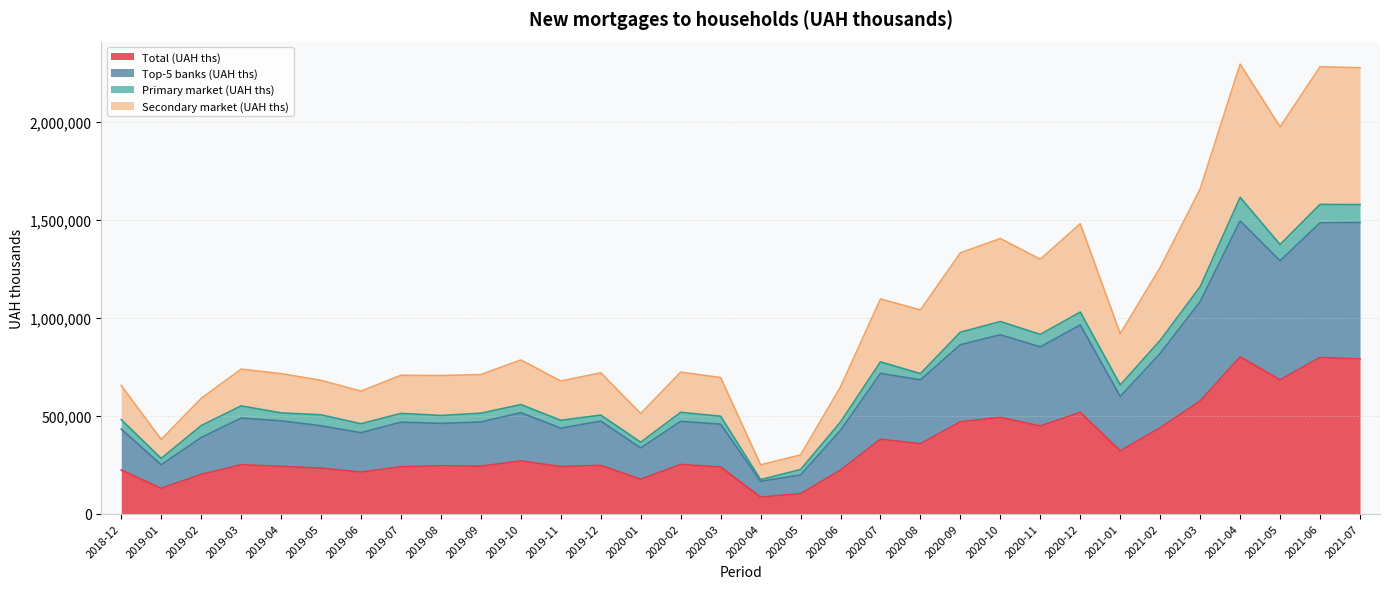

At which label does Top-5 banks (UAH ths) reach its minimum?

2020-04